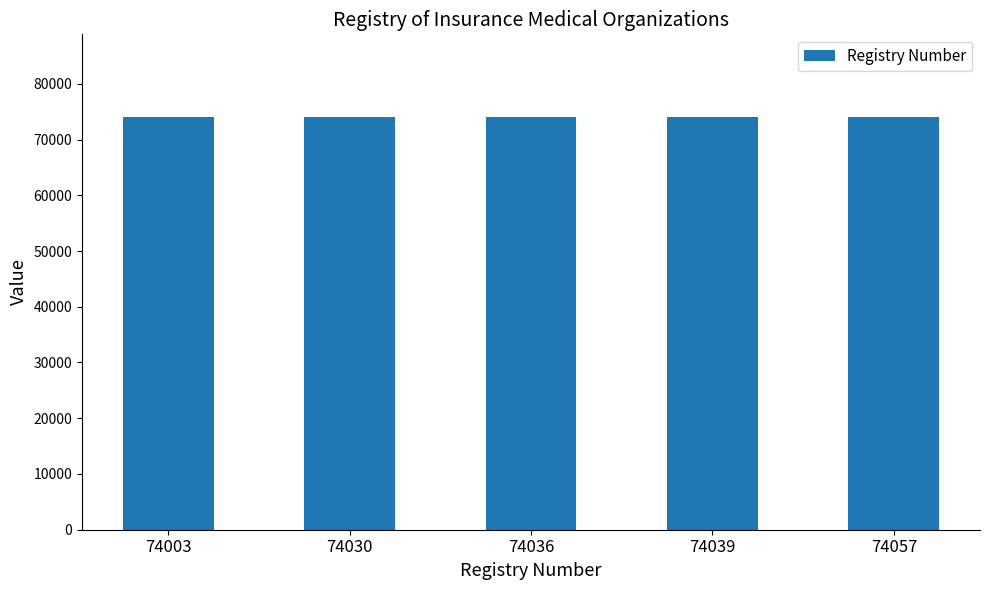

What is the ratio of the value at 74030 to the value at 74003?

1.0